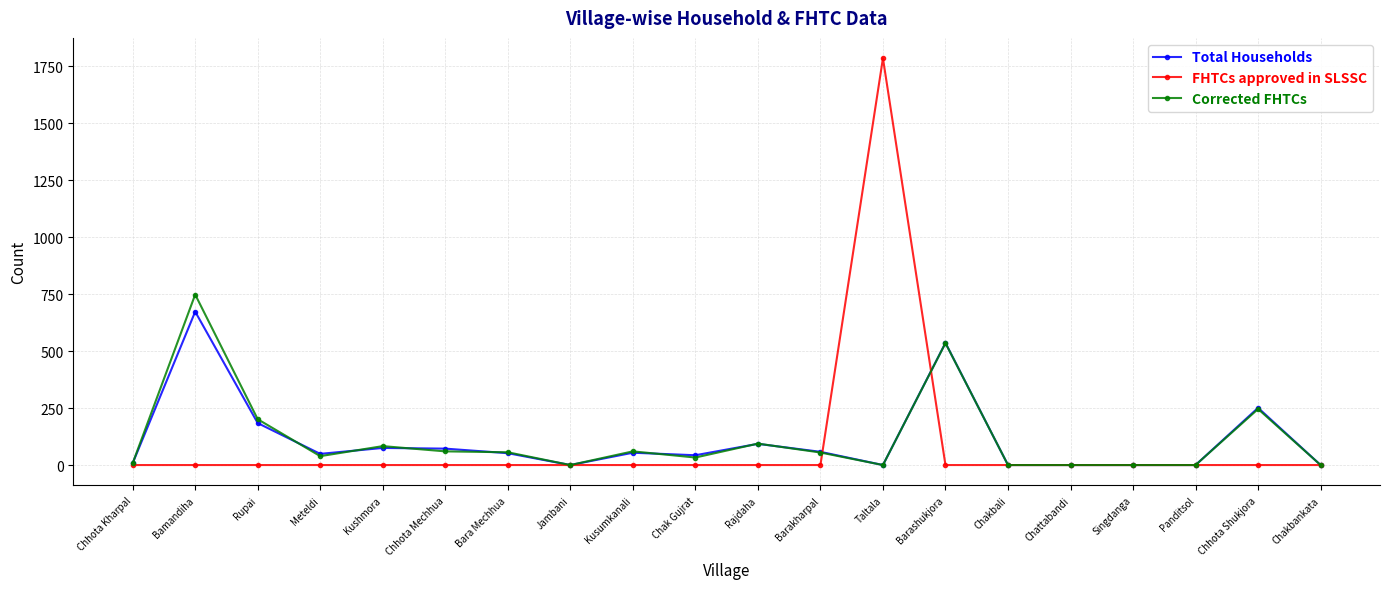

What is the difference between the maximum and minimum values in the Total Households series?

673